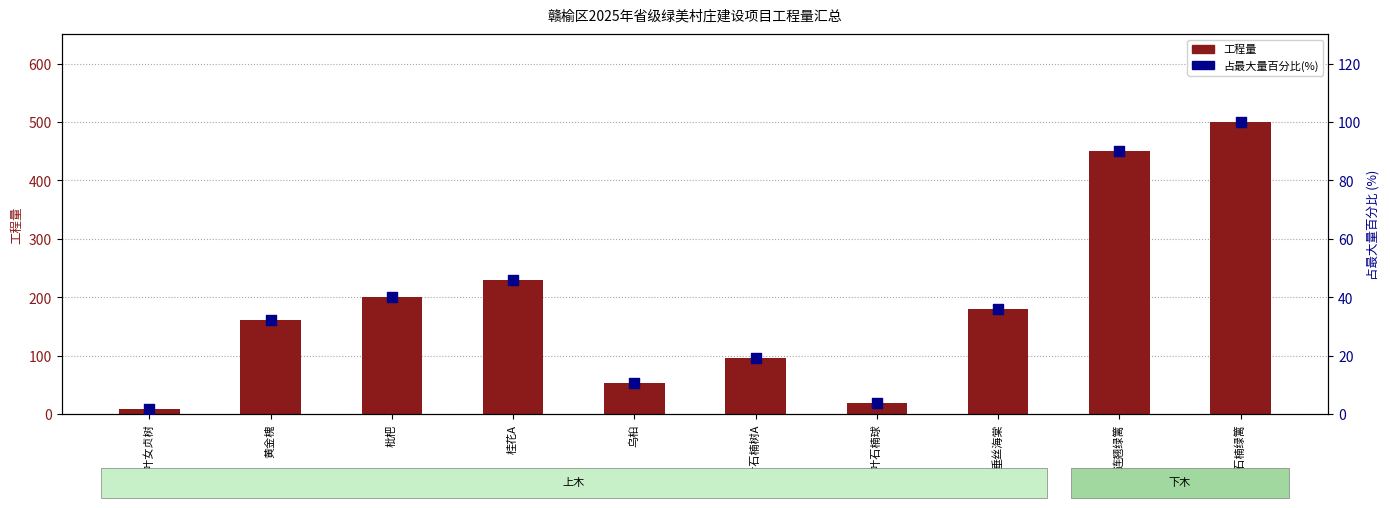

What are all the series names shown in the legend?

工程量, 占最大量百分比(%)